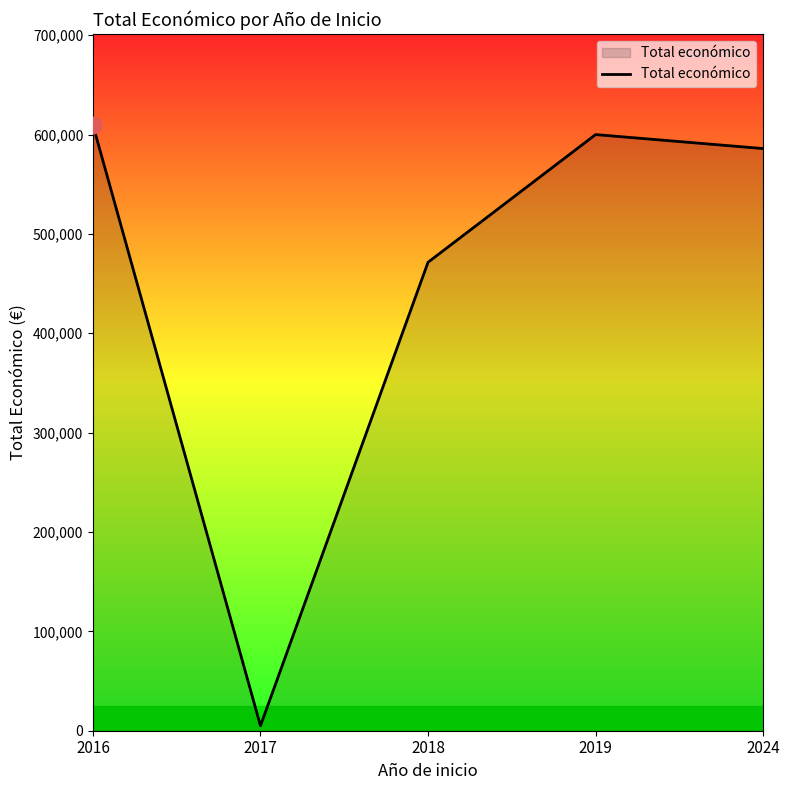

How many lines are shown in the chart?

1